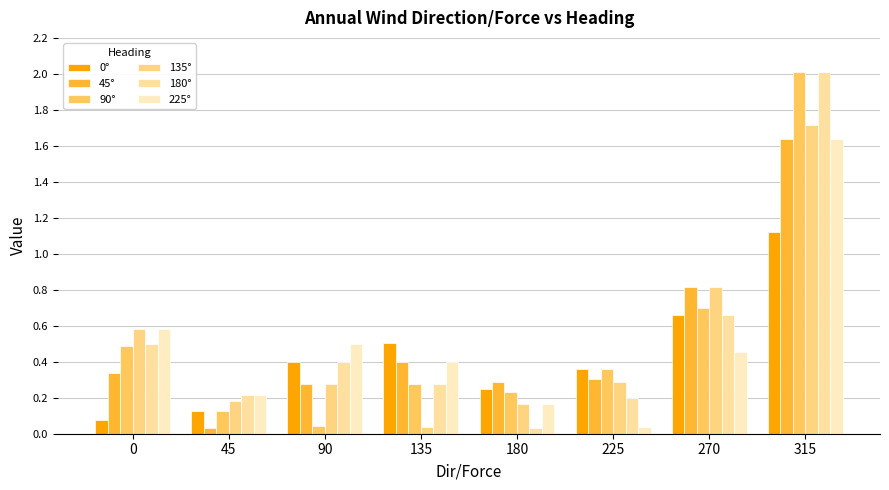

What is the sum of all 0° values?

3.5